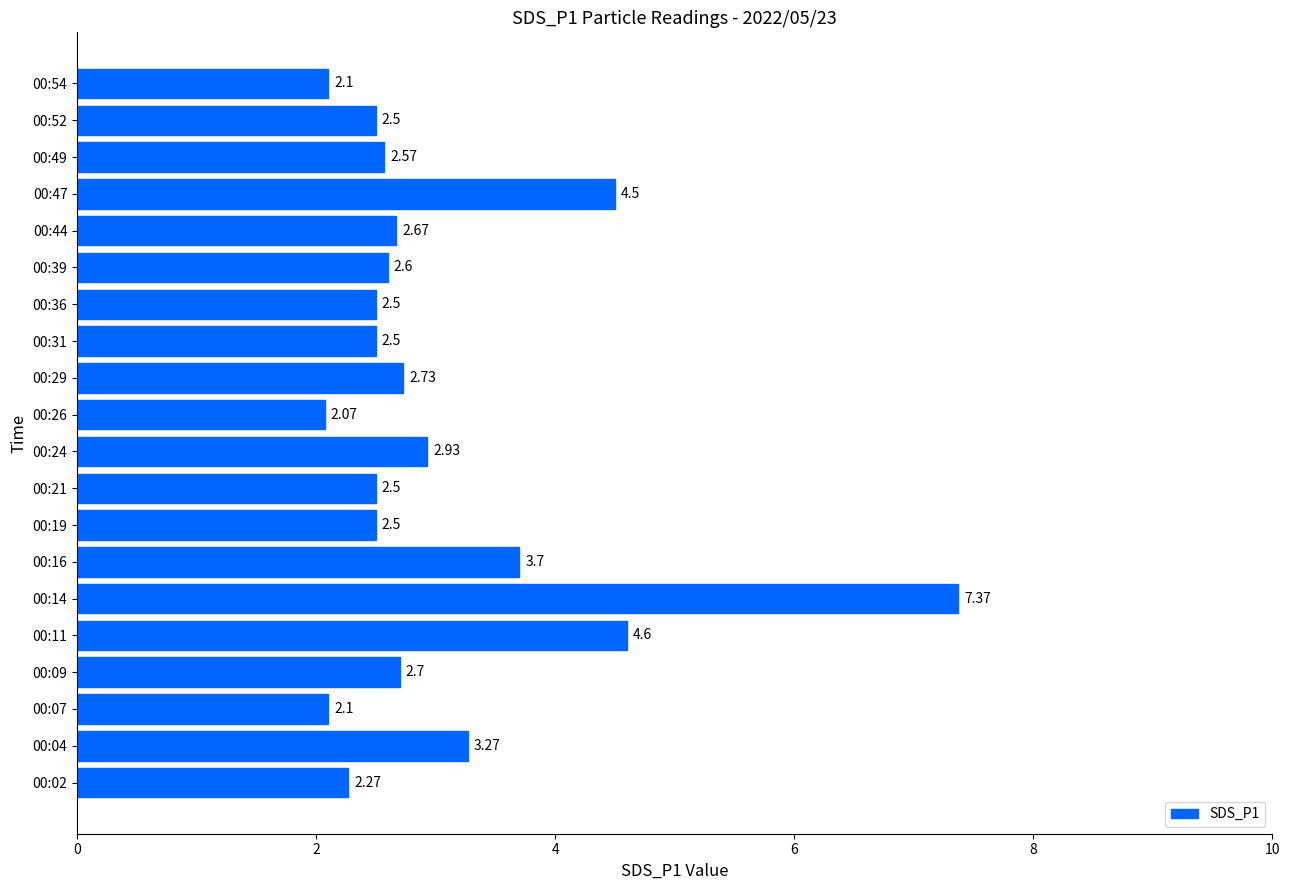

What is the average value?

3.0